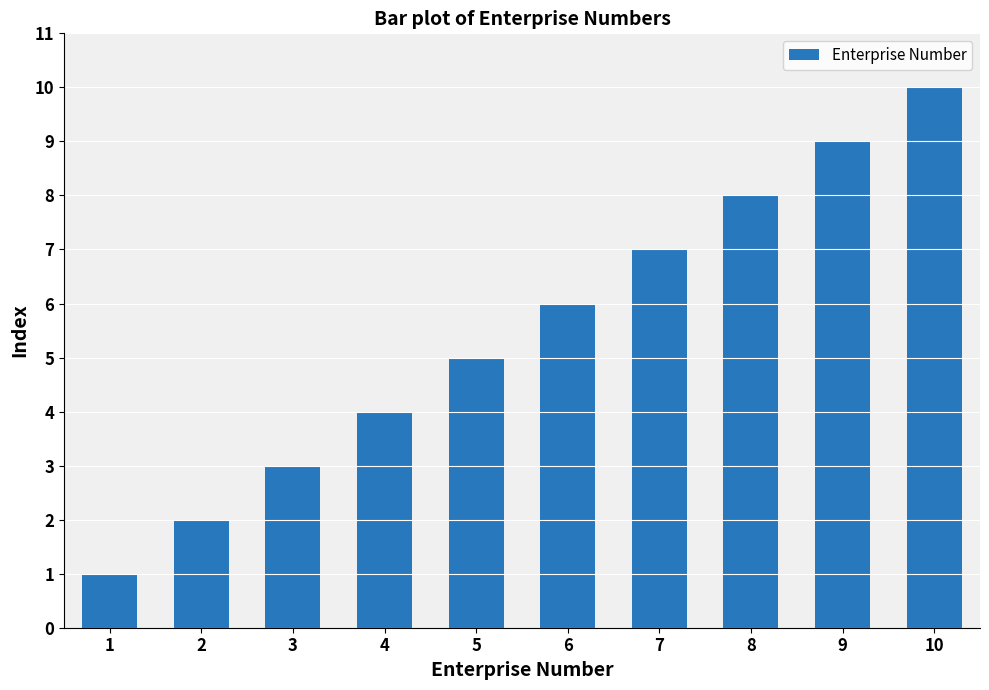

Count the number of categories in the chart.

10